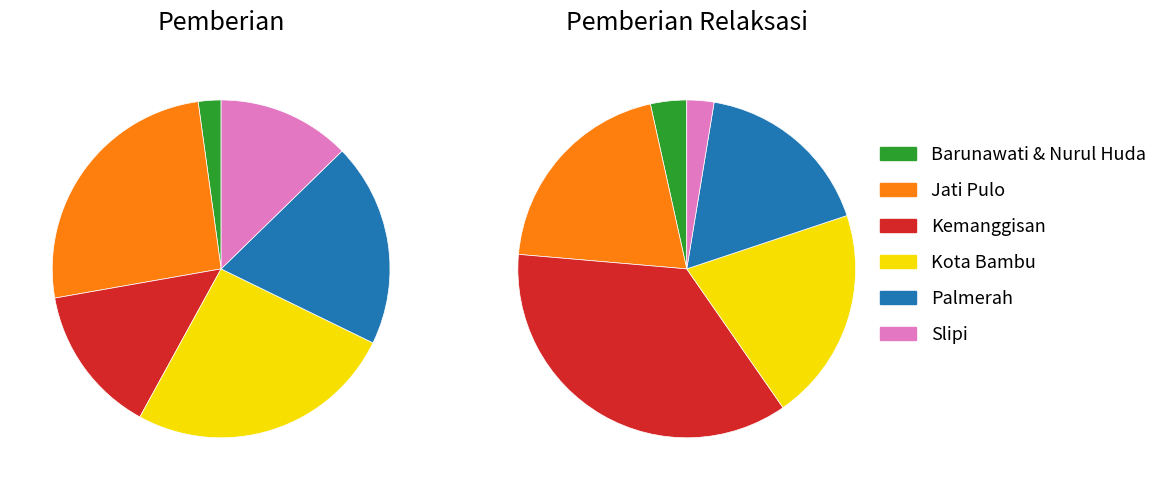

Is there any slice that represents more than half of the pie?

No